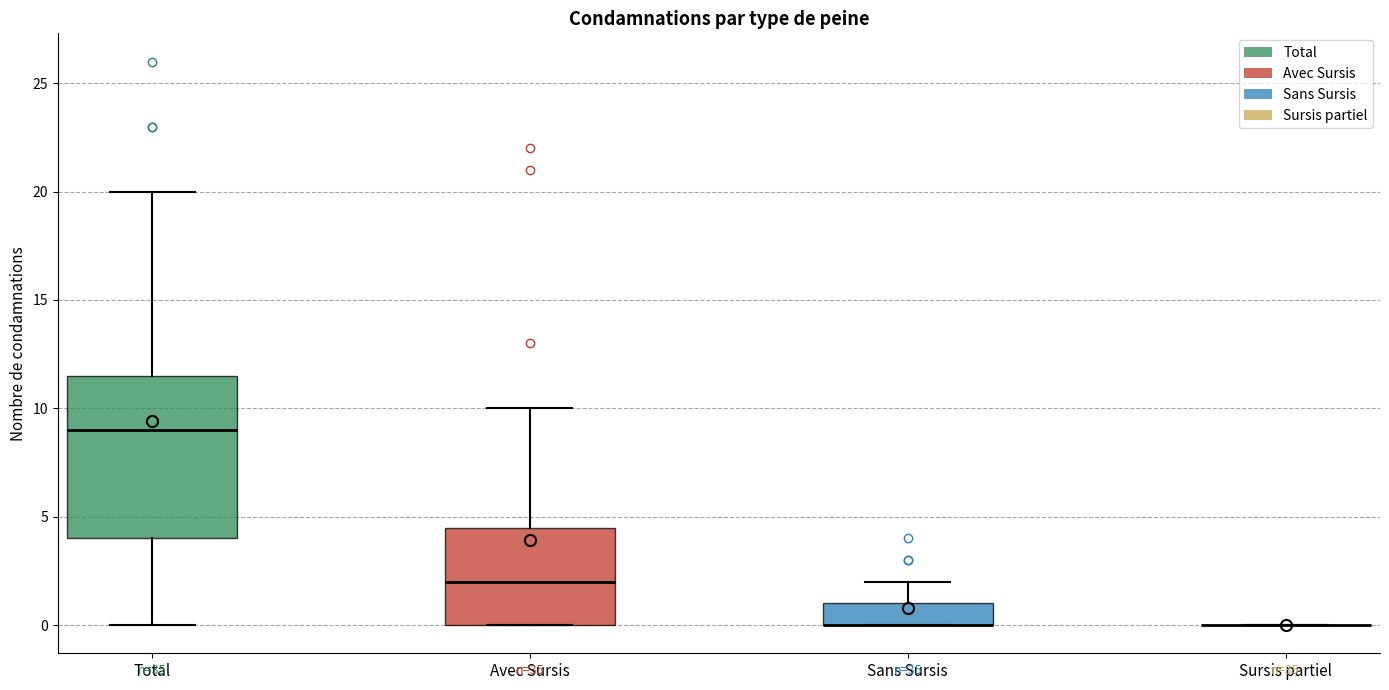

Which box is the tallest, from its lower edge to its upper edge?

Total